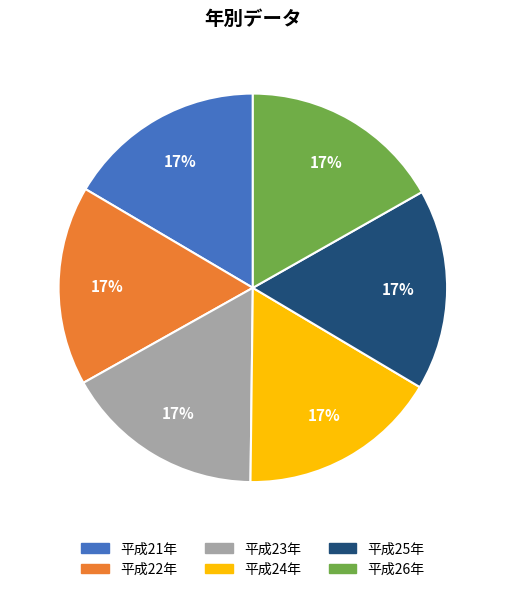

Count the number of slices in the pie.

6